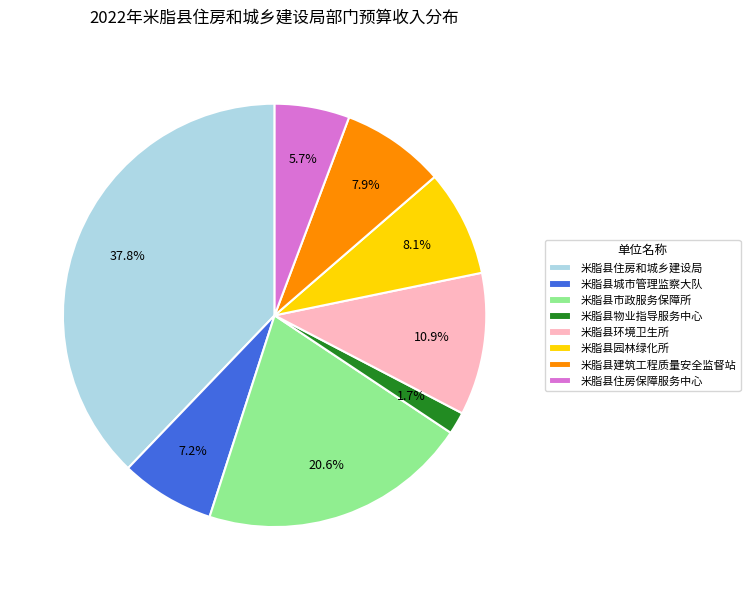

Does 米脂县环境卫生所 account for over 50% of the chart?

No